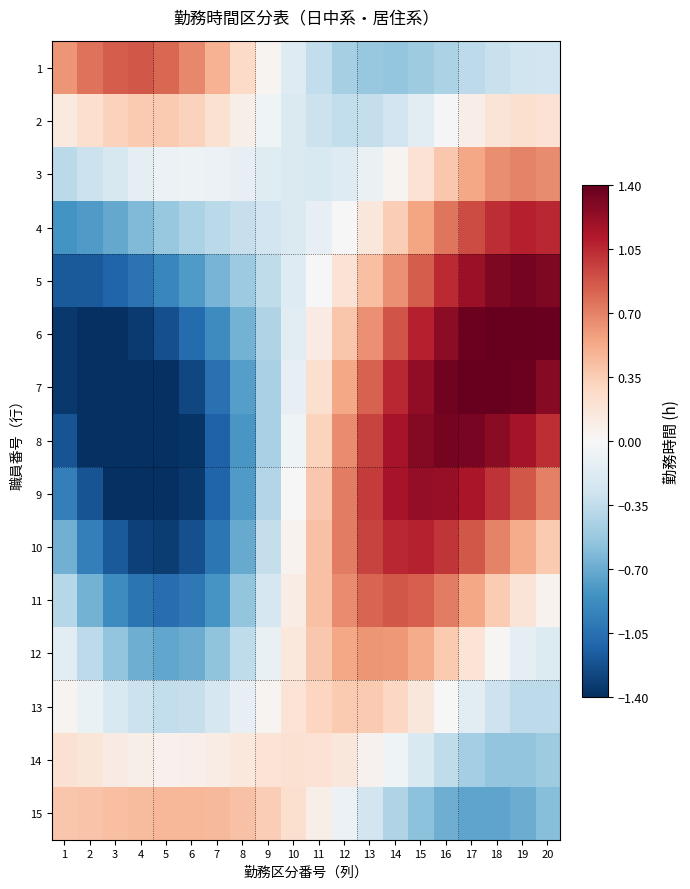

Between 14 and 17, which series saw the biggest shift?

4